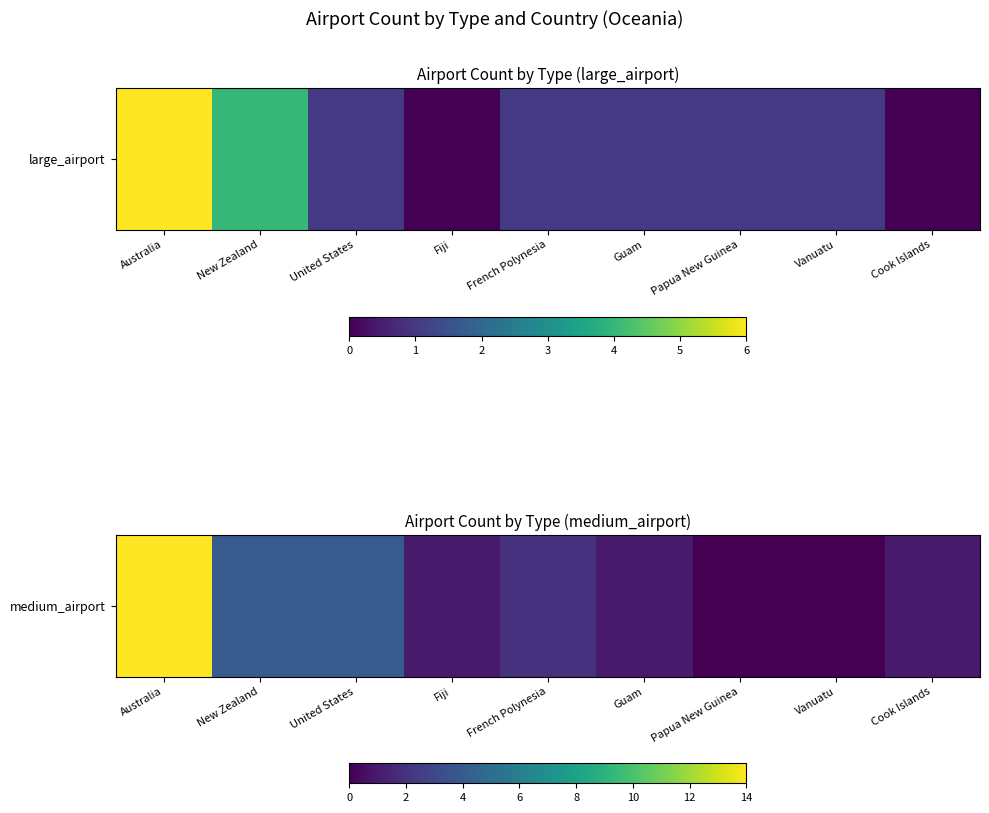

Rank the categories by value from highest to lowest.

Australia, New Zealand, United States, French Polynesia, Fiji, Guam, Cook Islands, Papua New Guinea, Vanuatu